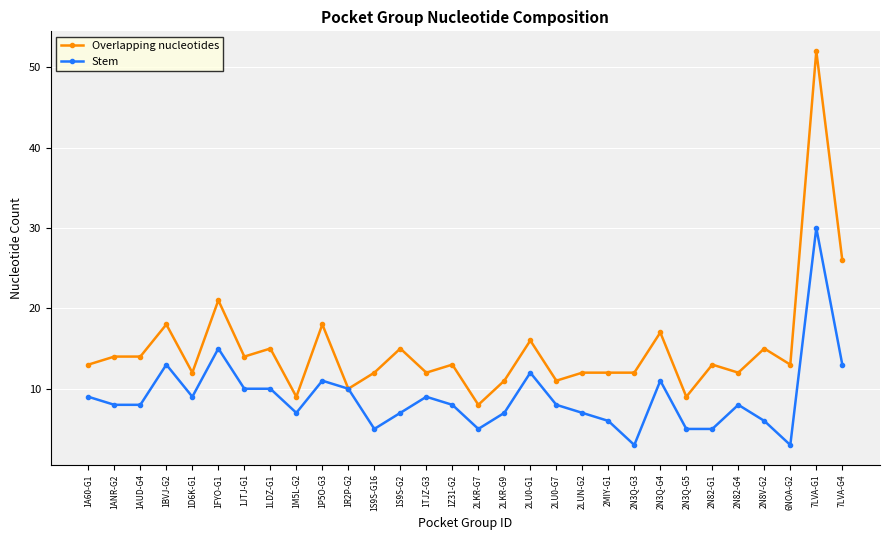

The value of Overlapping nucleotides at 2LUN-G2 is 3. True or false?

False